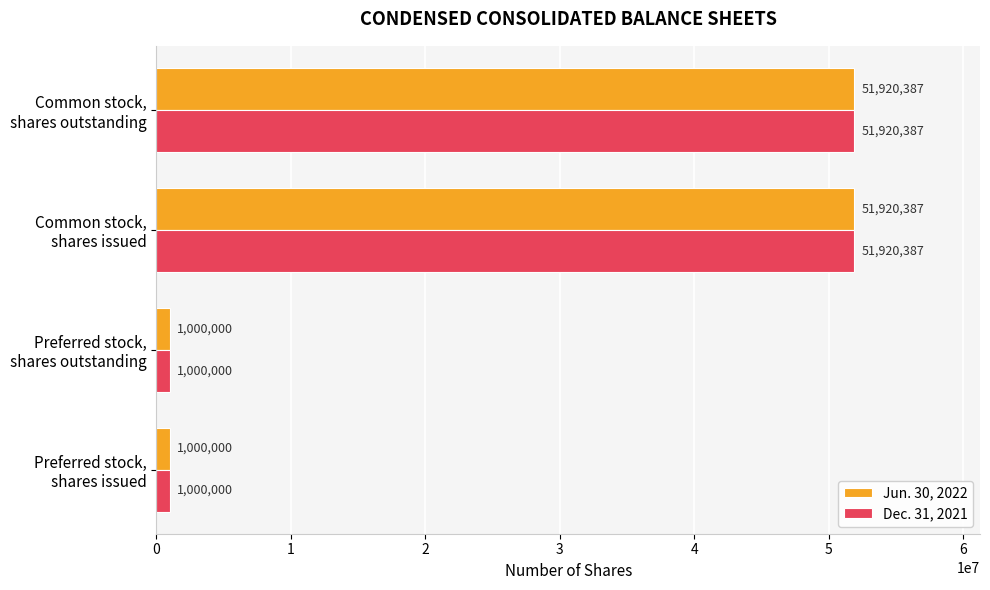

What is the difference between the maximum and minimum values in the Dec. 31, 2021 series?

50920387